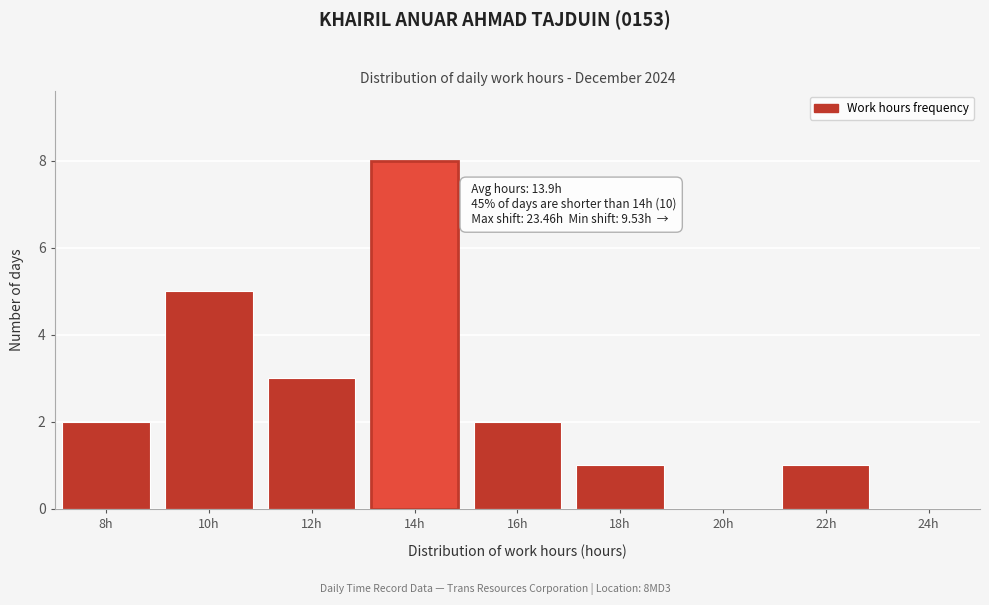

Reading right to left, list all the values displayed in this chart.

24h=0	22h=1	20h=0	18h=1	16h=2	14h=8	12h=3	10h=5	8h=2